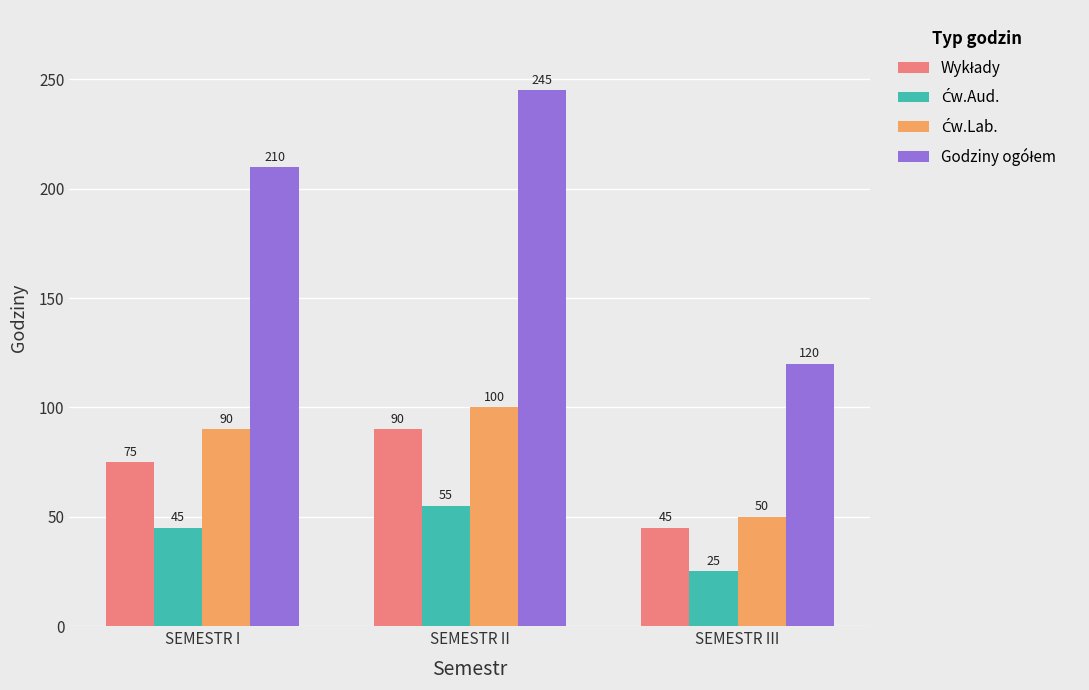

Which category has the lowest value across all series?

SEMESTR III